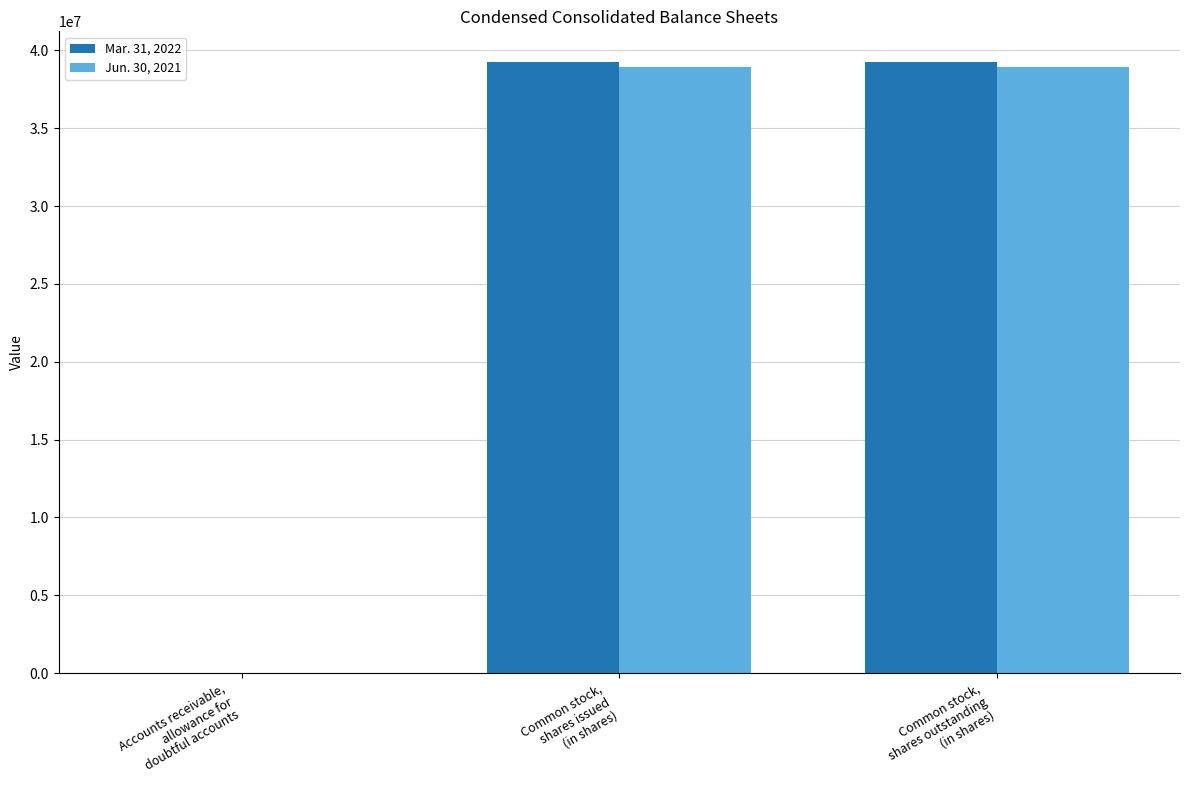

How many groups of bars are there?

3